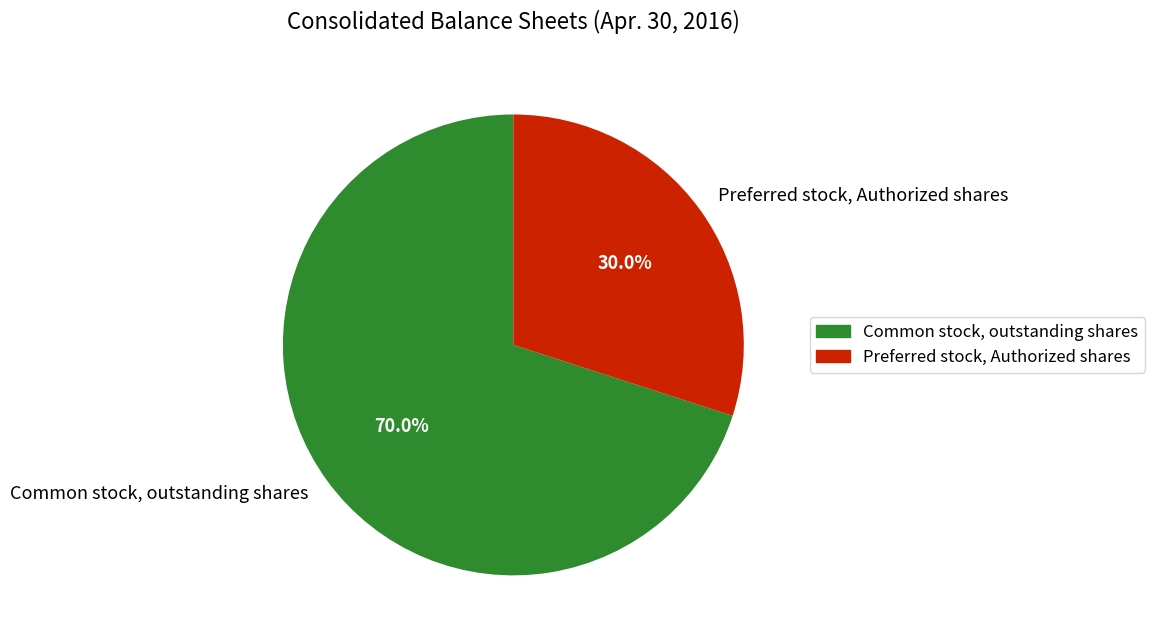

Combined, what portion of the pie is Preferred stock, Authorized shares and Common stock, outstanding shares?

100.0%